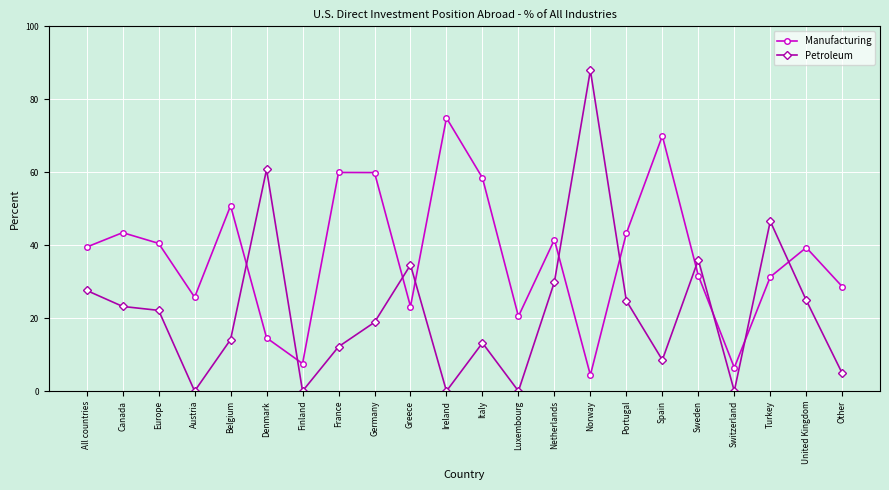

What is the greatest value displayed?

88.0